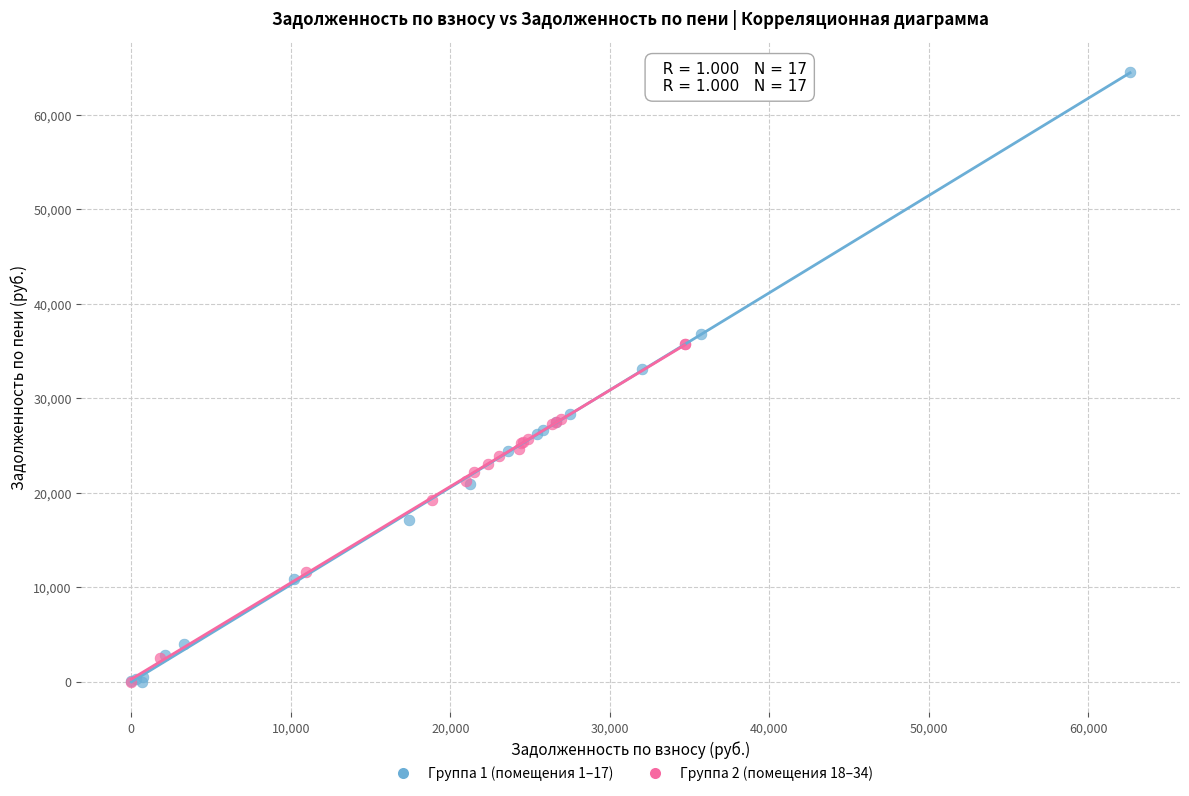

Which series has the widest spread of Y values?

Группа 1 (помещения 1–17)